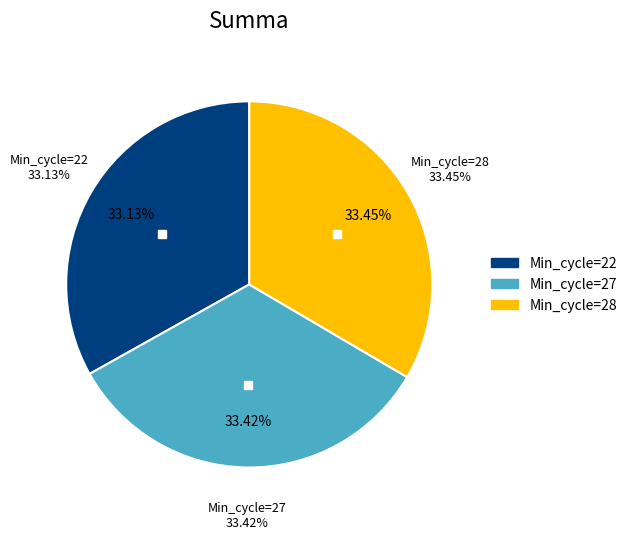

How many slices are in this pie chart?

3